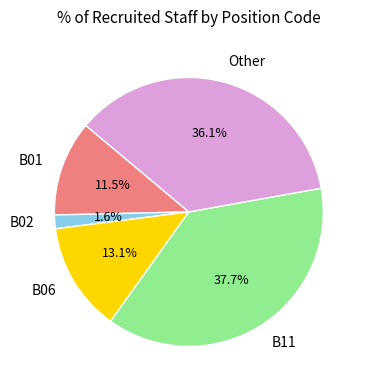

To the nearest percent, what is the difference between the largest and smallest slice percentages?

36%